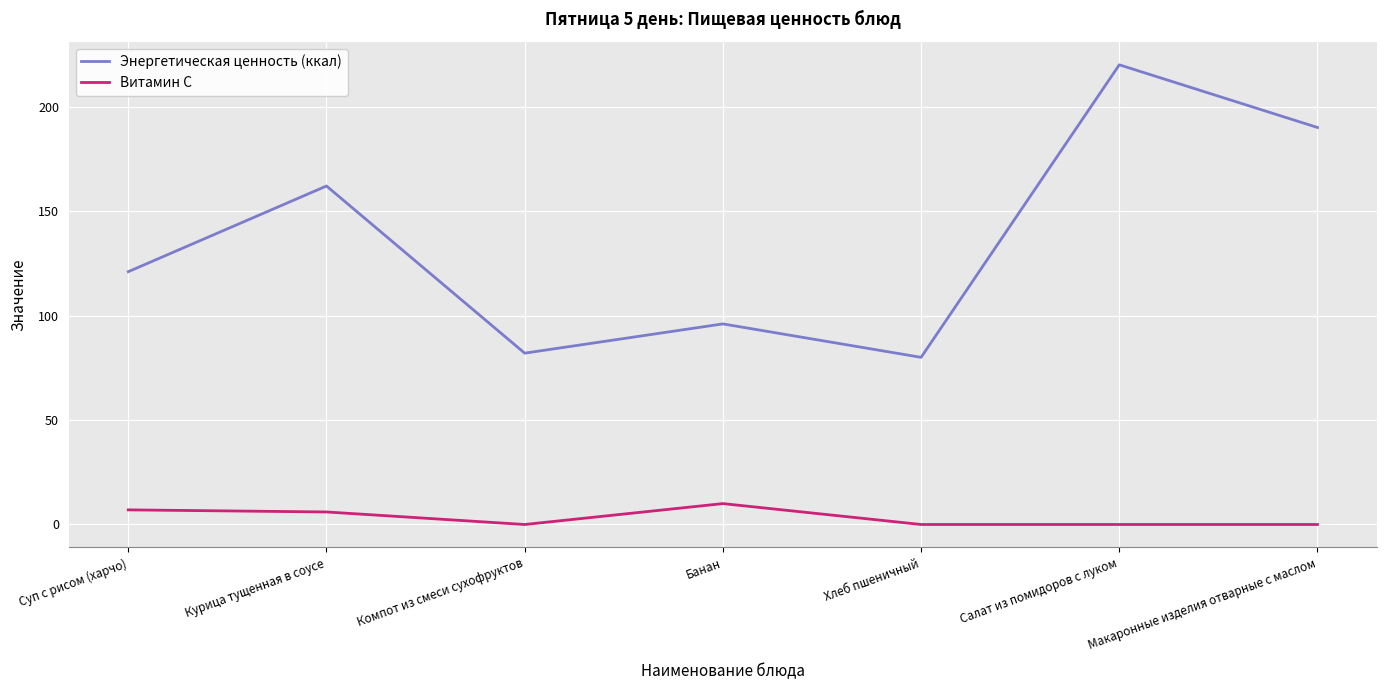

True or false: Витамин С and Энергетическая ценность (ккал) intersect in this chart.

False